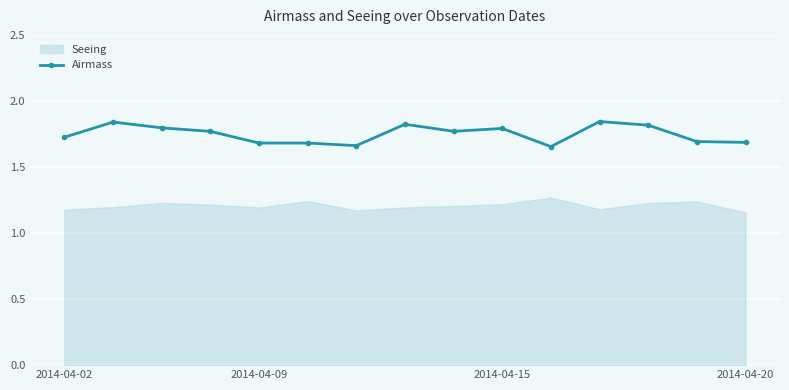

True or false: the data shows 2.7 at 7.

False